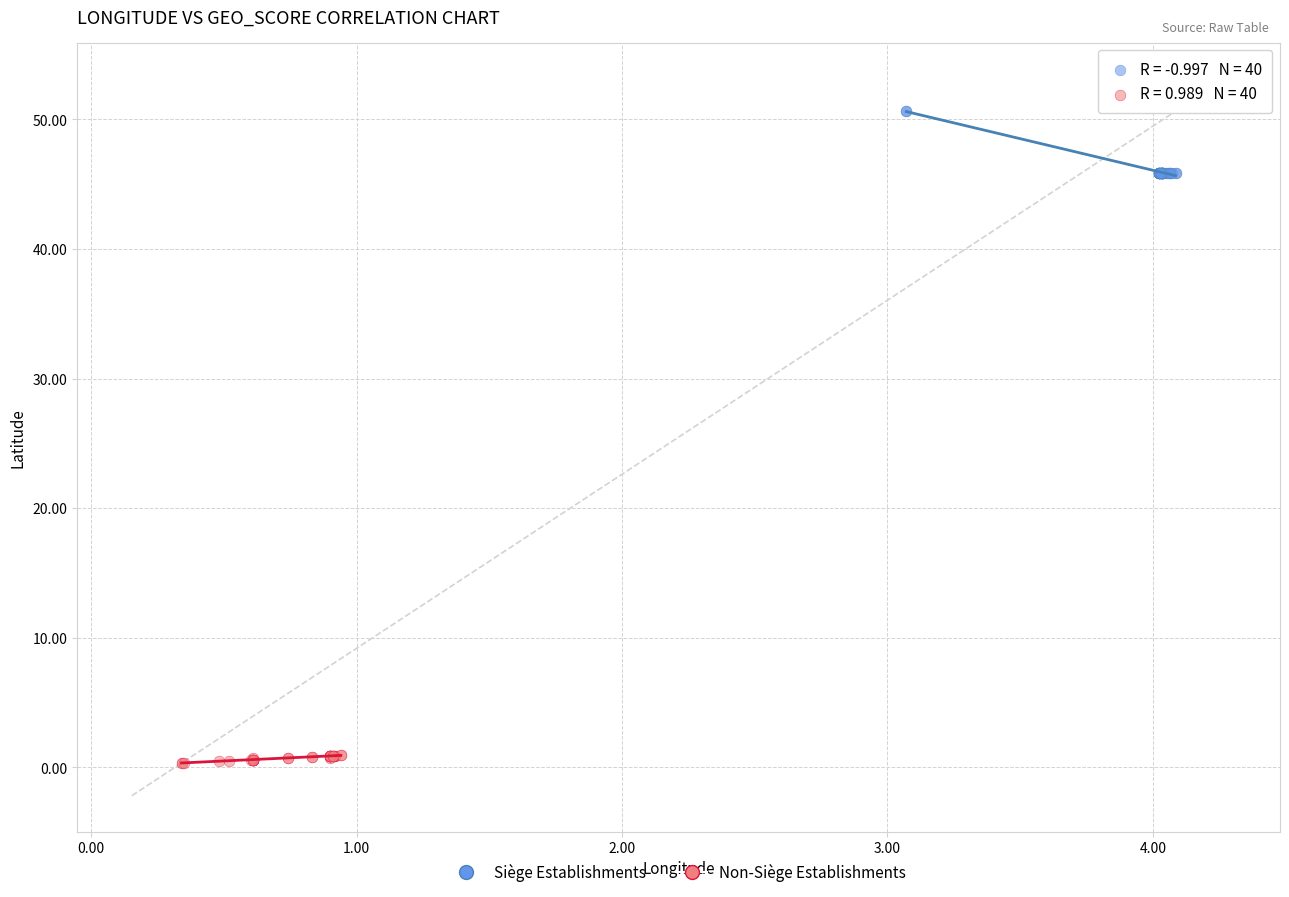

Which series contains the lowest Y value?

Non-Siège Establishments